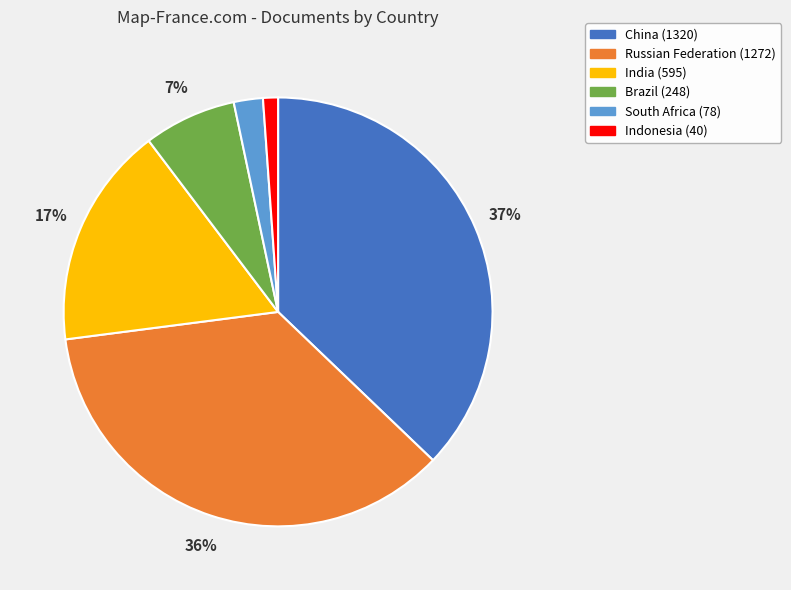

What is the largest slice in the pie chart?

China